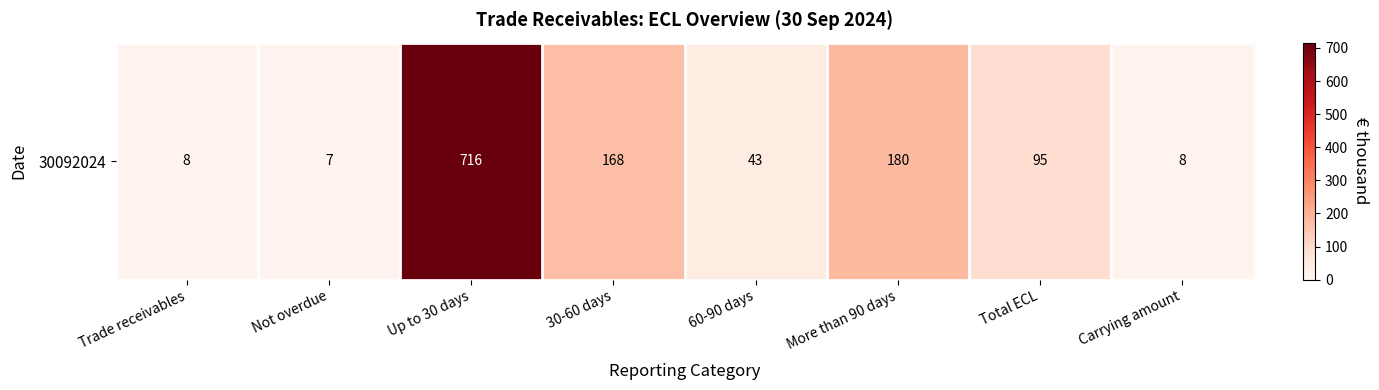

Which category has the highest value across all series?

Up to 30 days